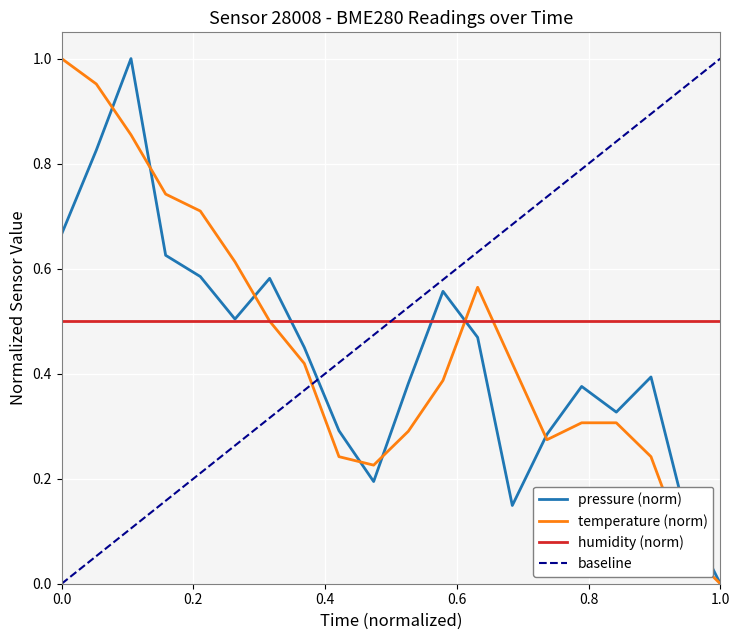

How many values in temperature are above zero?

19